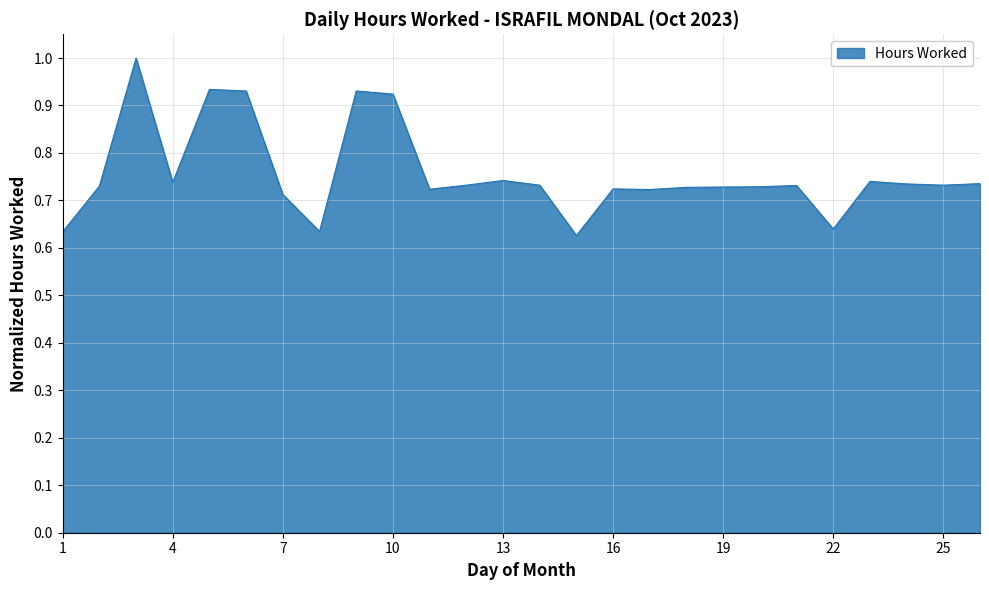

What is the greatest value displayed?

1.0